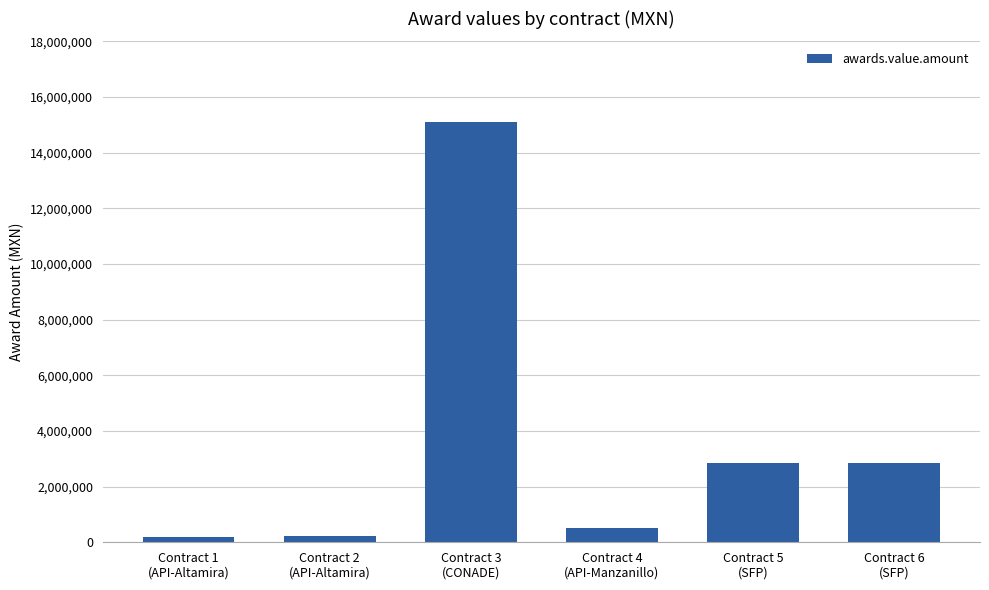

What is the approximate value at Contract 3
(CONADE)?

15086206.9